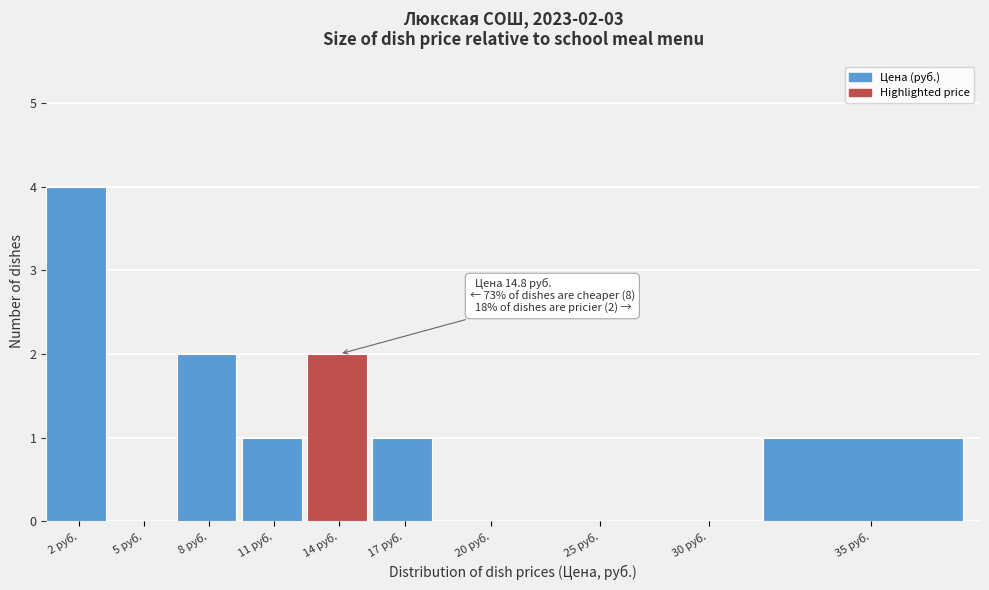

Reading left to right, what are all the values shown in this chart?

2 руб.=4	5 руб.=0	8 руб.=2	11 руб.=1	14 руб.=2	17 руб.=1	20 руб.=0	25 руб.=0	30 руб.=0	35 руб.=1